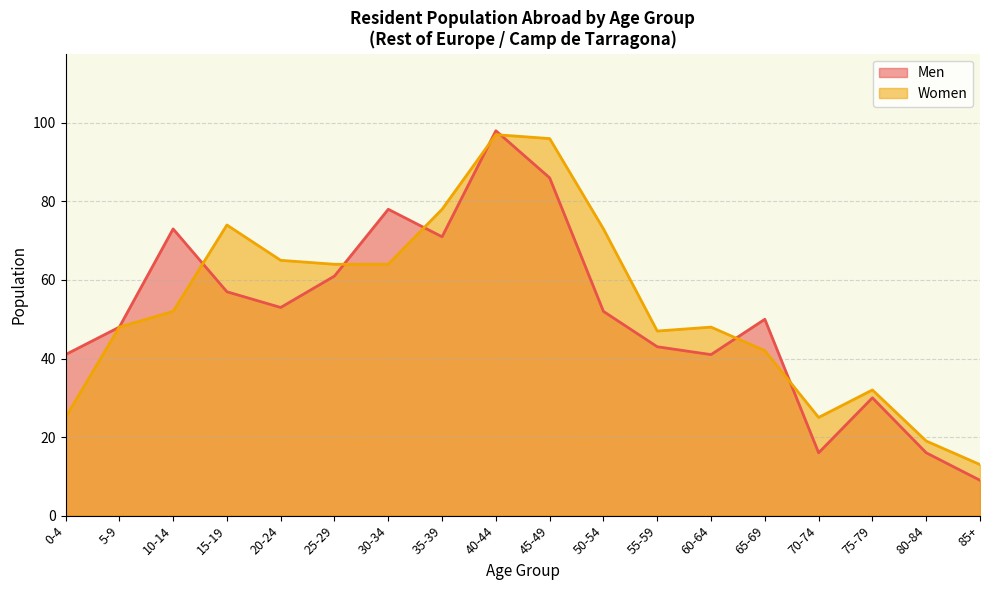

Which label corresponds to the smallest value in the chart?

85+